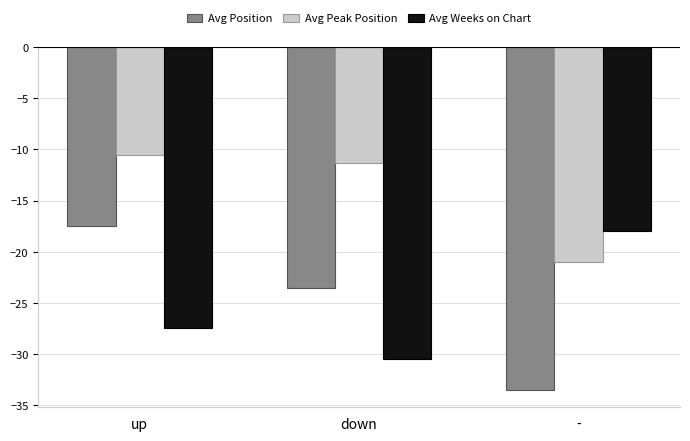

At down, list the series in order from smallest to largest.

Avg Weeks on Chart, Avg Position, Avg Peak Position